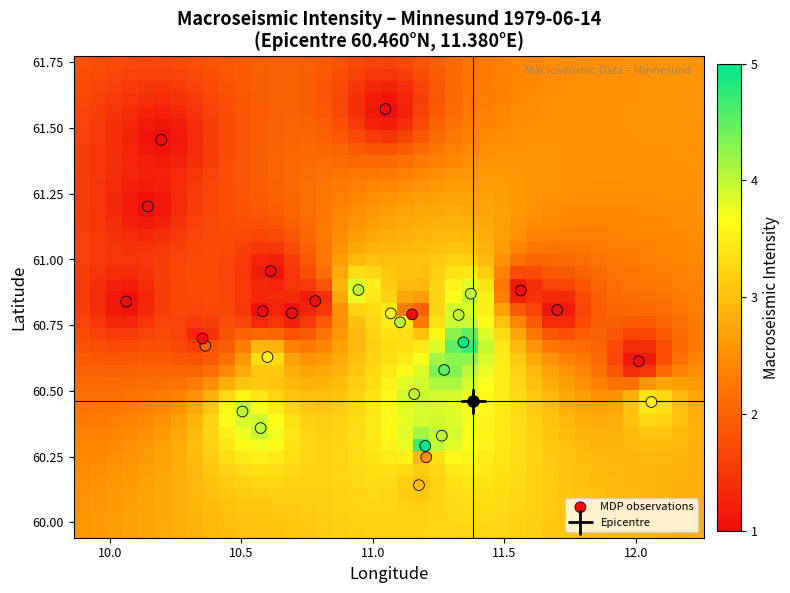

Rank the series by their maximum value, from highest to lowest.

lat, lon, intensity